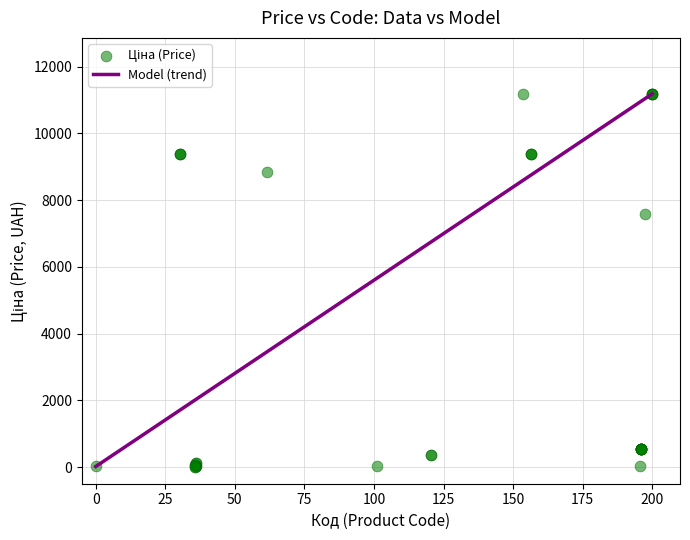

What Y value in the scatter plot is closest to 5602?

7596.5